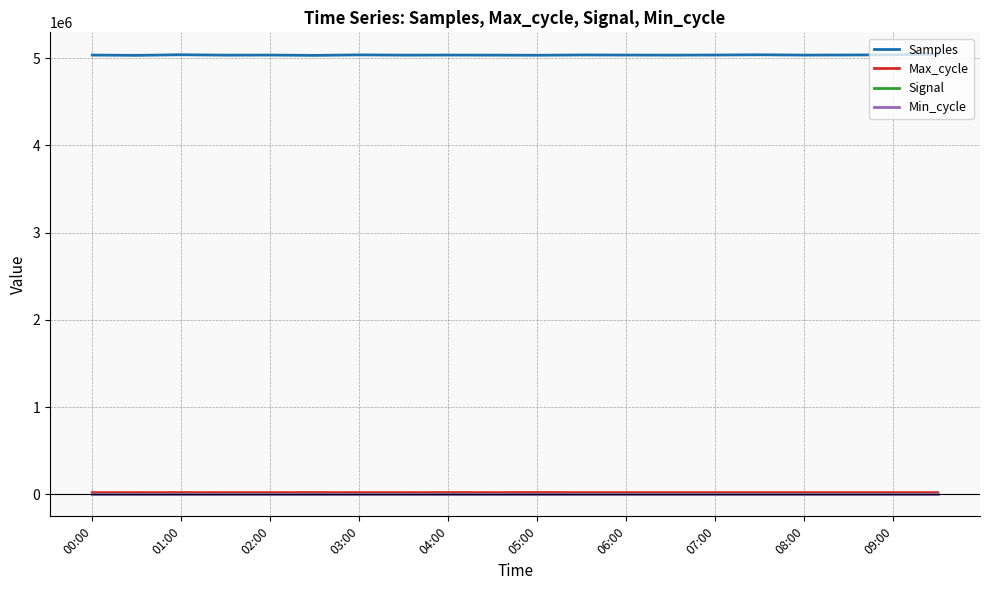

Which series has the largest total across all categories?

Samples